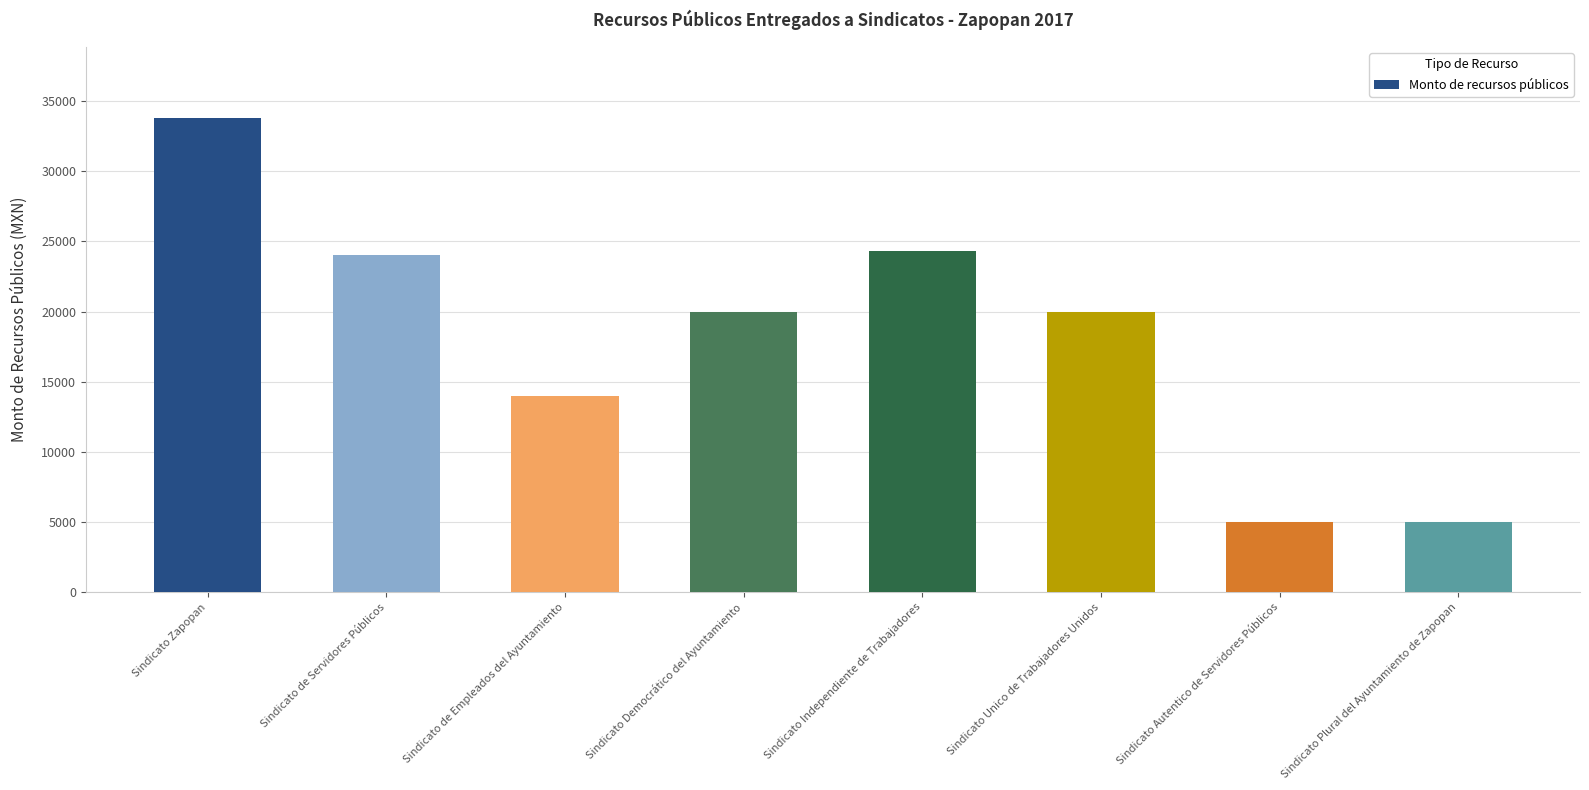

What is the difference between the maximum and second lowest values?

28780